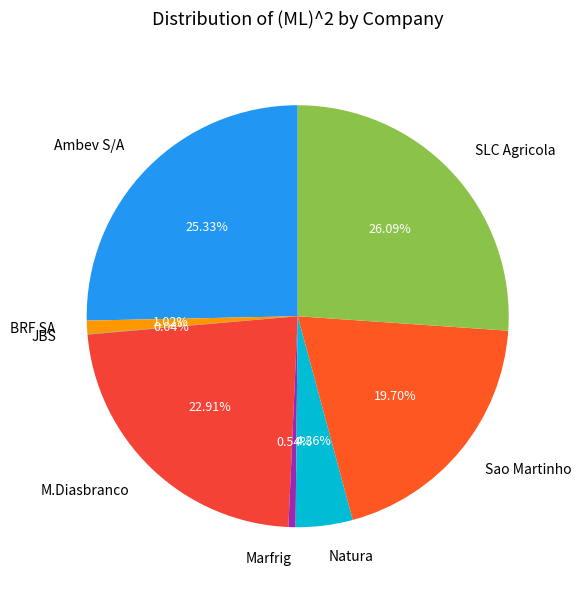

Does any single category account for the majority?

No